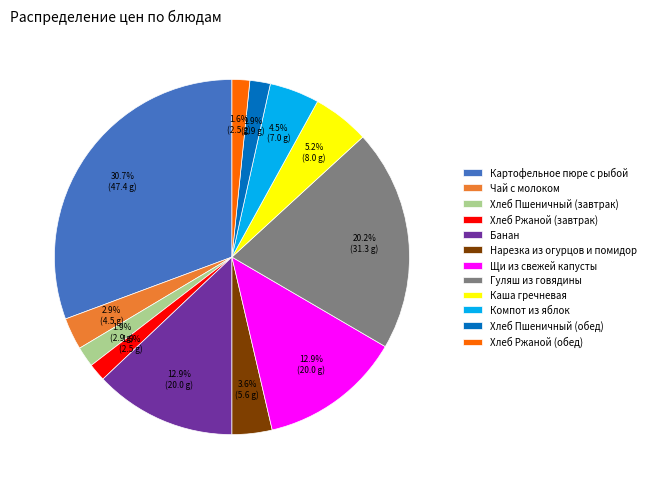

What is the total percentage of Нарезка из огурцов и помидор and Картофельное пюре с рыбой?

34.3%